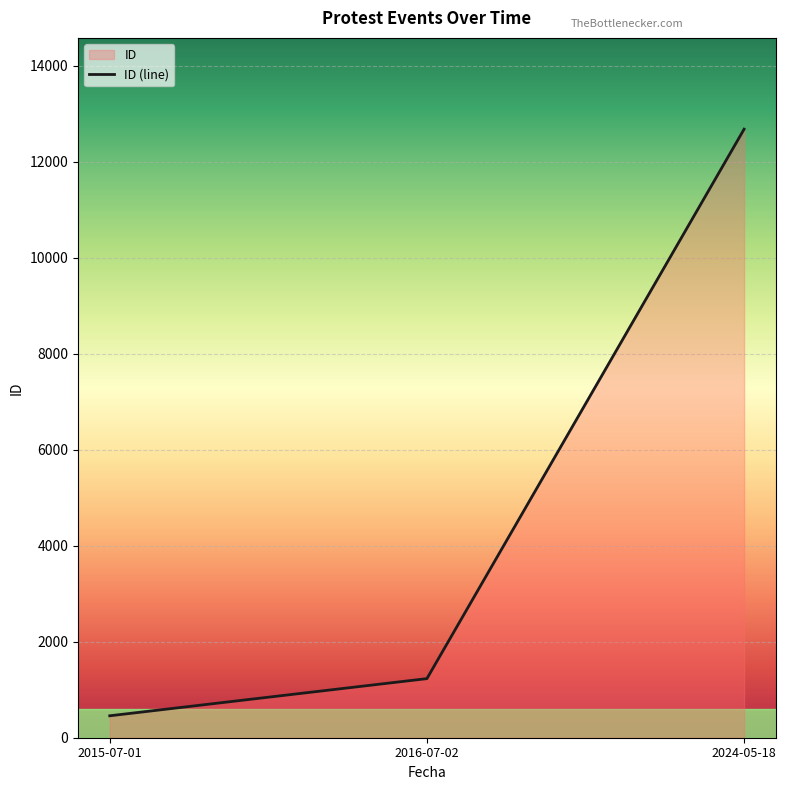

What is the smallest value displayed?

457